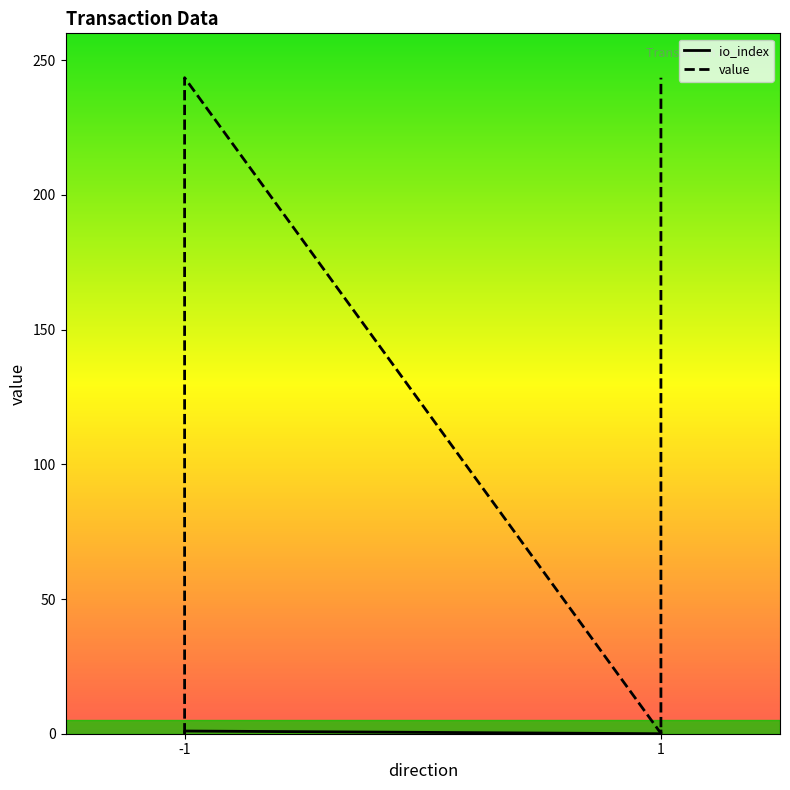

Rank the series by their average value, from highest to lowest.

value, io_index